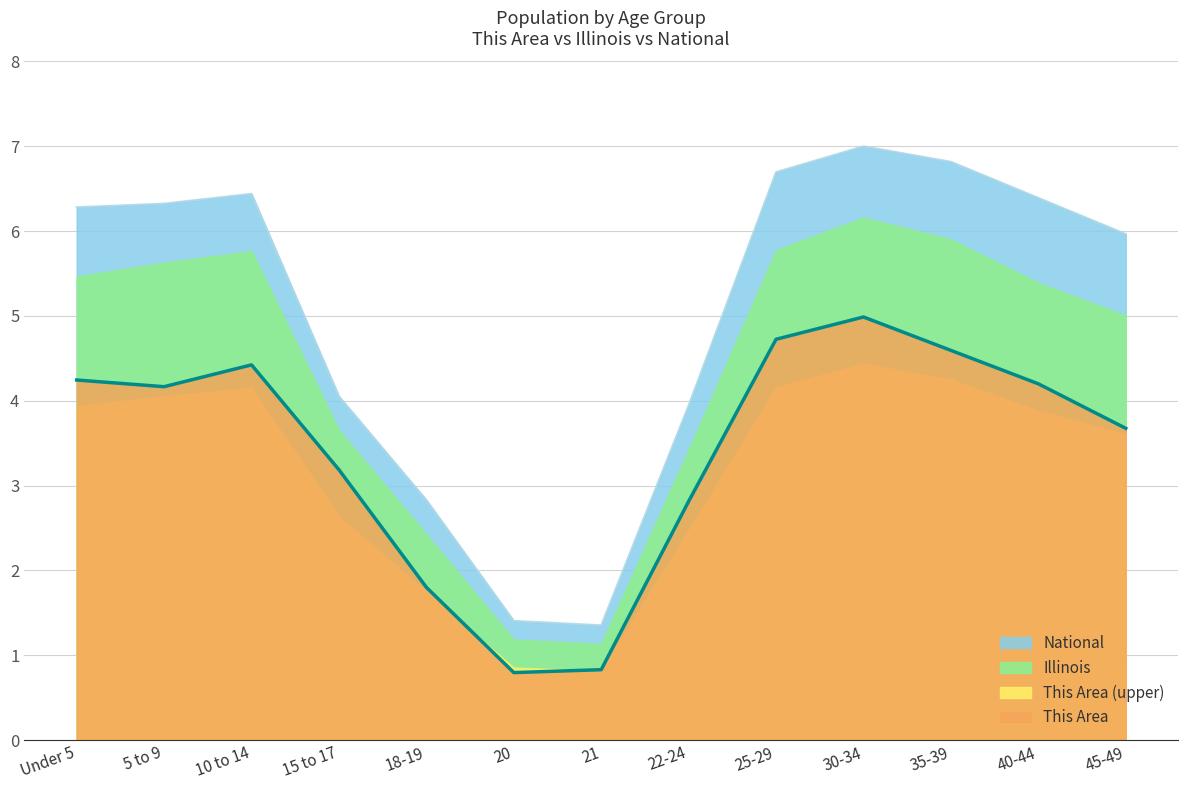

What is the sum of the This Area values at 25-29 and 21?

5.6